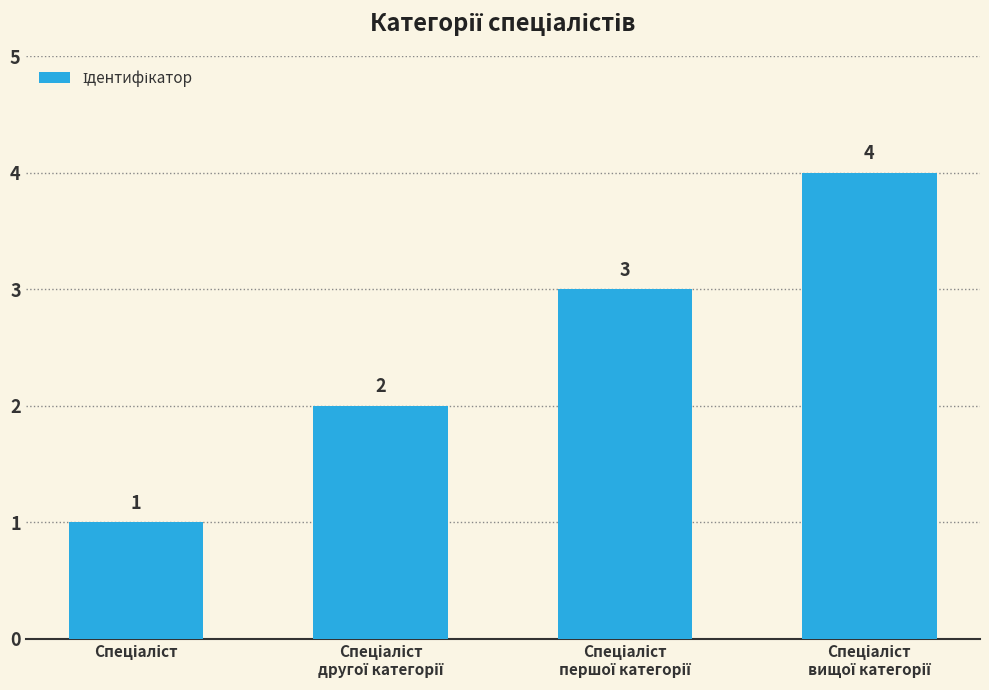

How many values are between 2 and 4?

3